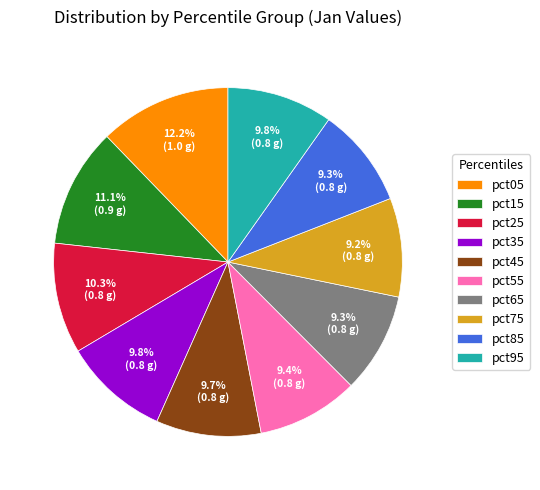

What percentage is NOT represented by pct25?

89.7%